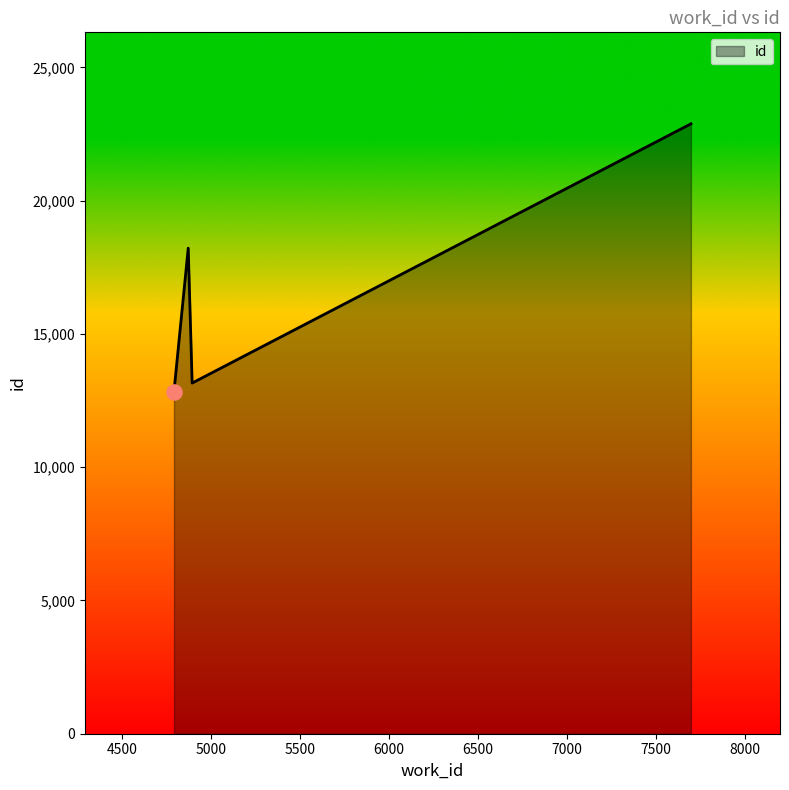

How many interior local valleys (lower than both neighbors) does the data have?

1